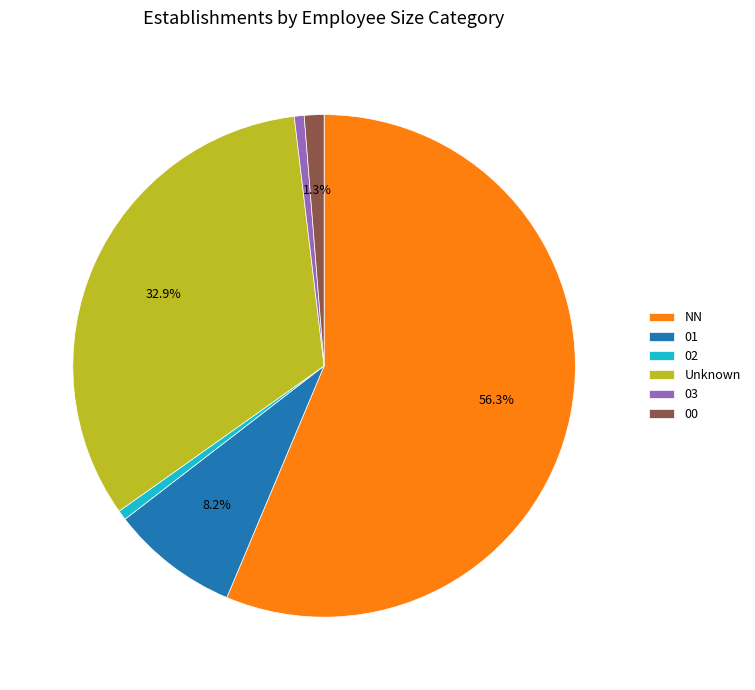

To the nearest percent, what is the difference between the 01 and 03 slice percentages?

8%